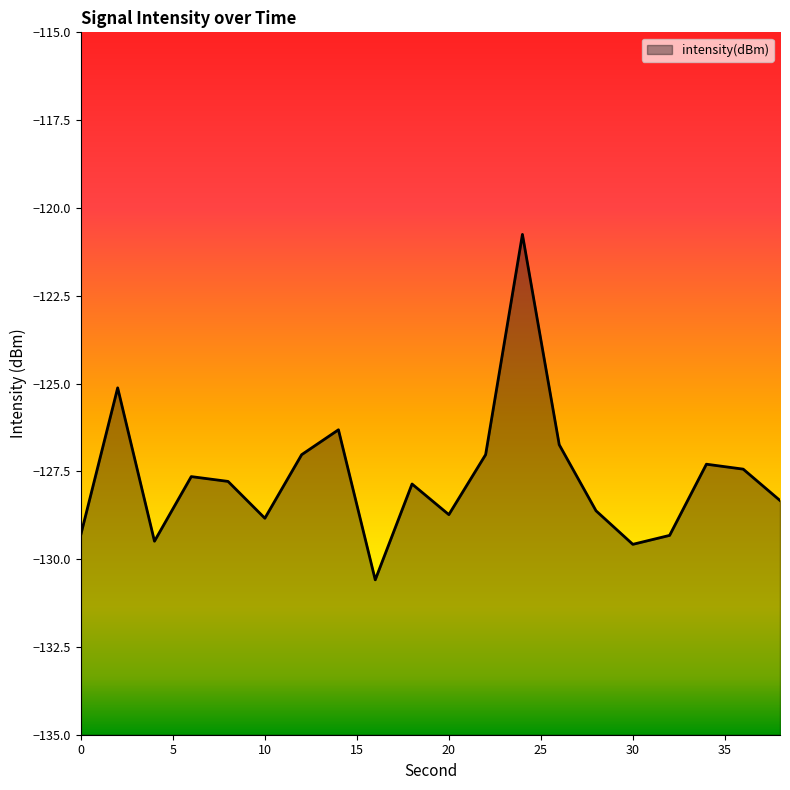

What is the difference between the maximum and minimum values?

9.8